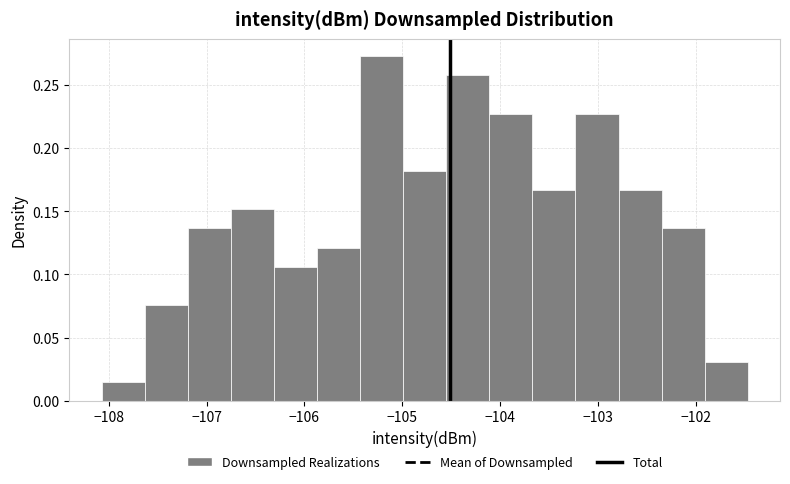

Reading left to right, list every bar in this chart as the range it spans on the x-axis followed by its height. Neither the bar edges nor the heights are printed on the chart, so give them approximately, as read against the axes.

-108.1 to -107.6: 0.015
-107.6 to -107.2: 0.075
-107.2 to -106.8: 0.135
-106.8 to -106.3: 0.150
-106.3 to -105.9: 0.105
-105.9 to -105.4: 0.120
-105.4 to -105.0: 0.275
-105.0 to -104.6: 0.180
-104.6 to -104.1: 0.260
-104.1 to -103.7: 0.225
-103.7 to -103.2: 0.165
-103.2 to -102.8: 0.225
-102.8 to -102.4: 0.165
-102.4 to -101.9: 0.135
-101.9 to -101.5: 0.030